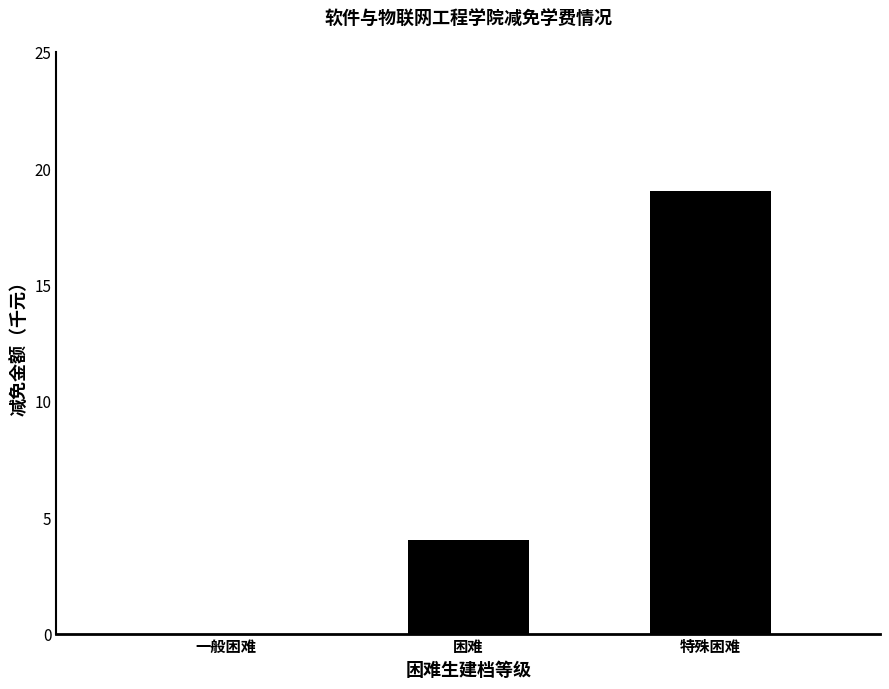

Which category has the highest value across all series?

特殊困难